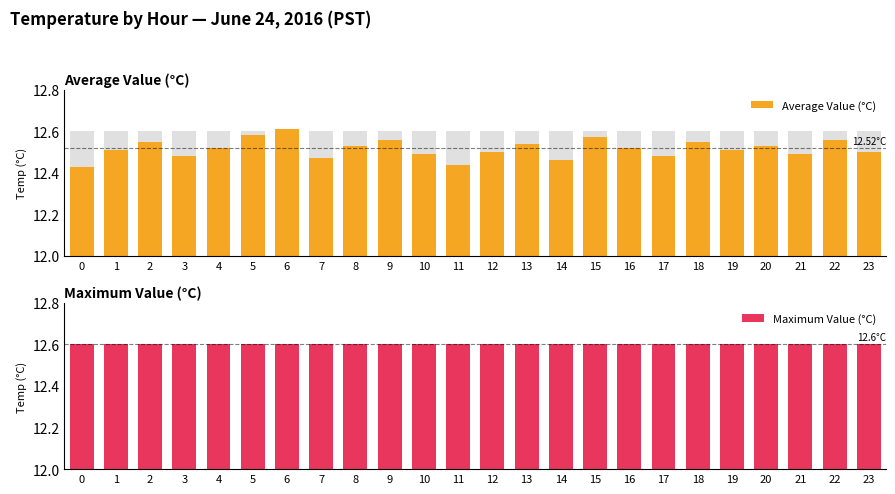

Reading right to left, what are all the values shown in this chart?

Average Value (°C): 12.5	12.6	12.5	12.5	12.5	12.6	12.5	12.5	12.6	12.5	12.5	12.5	12.4	12.5	12.6	12.5	12.5	12.6	12.6	12.5	12.5	12.6	12.5	12.4
Maximum Value (°C): 12.6	12.6	12.6	12.6	12.6	12.6	12.6	12.6	12.6	12.6	12.6	12.6	12.6	12.6	12.6	12.6	12.6	12.6	12.6	12.6	12.6	12.6	12.6	12.6